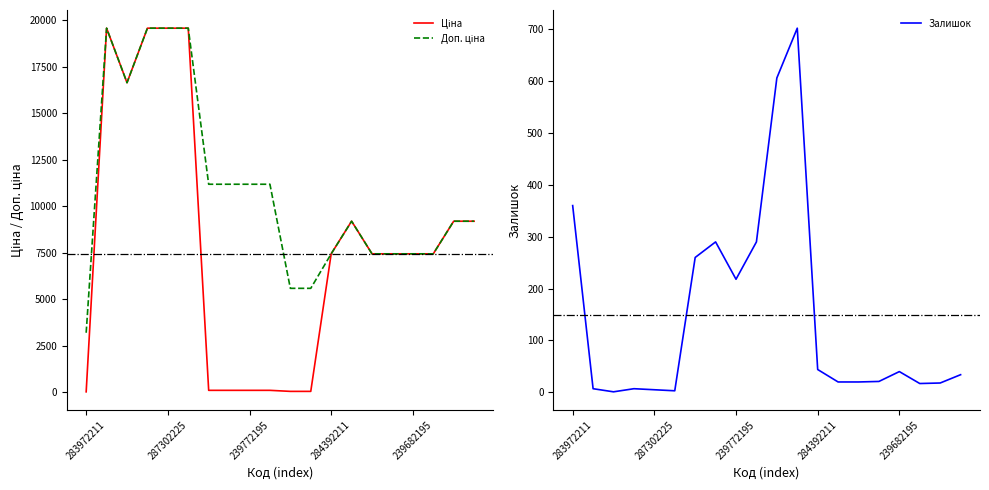

Where is Залишок nearest to the value 351?

283972211